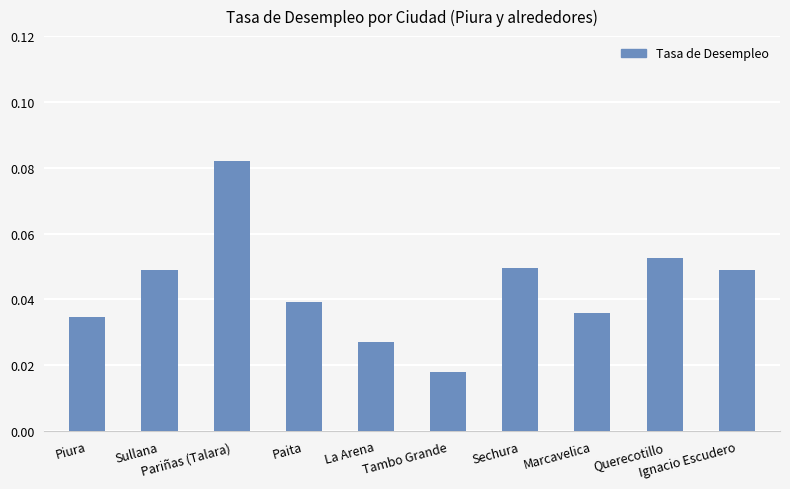

Count the values in the range 0 to 1.

10